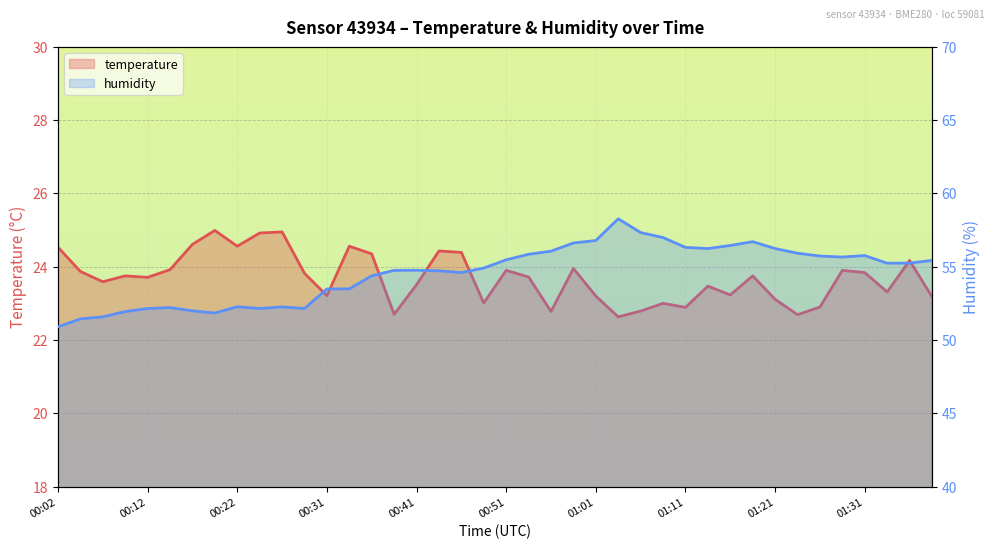

At which label does humidity reach its peak?

01:04